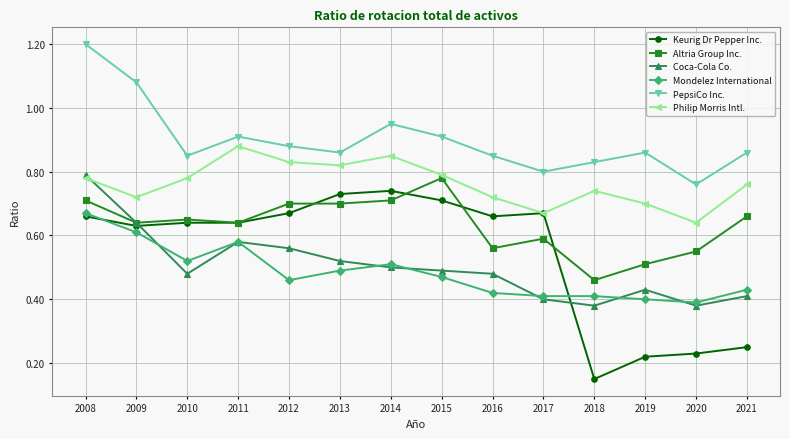

At which category does the chart reach its peak across all series?

2008